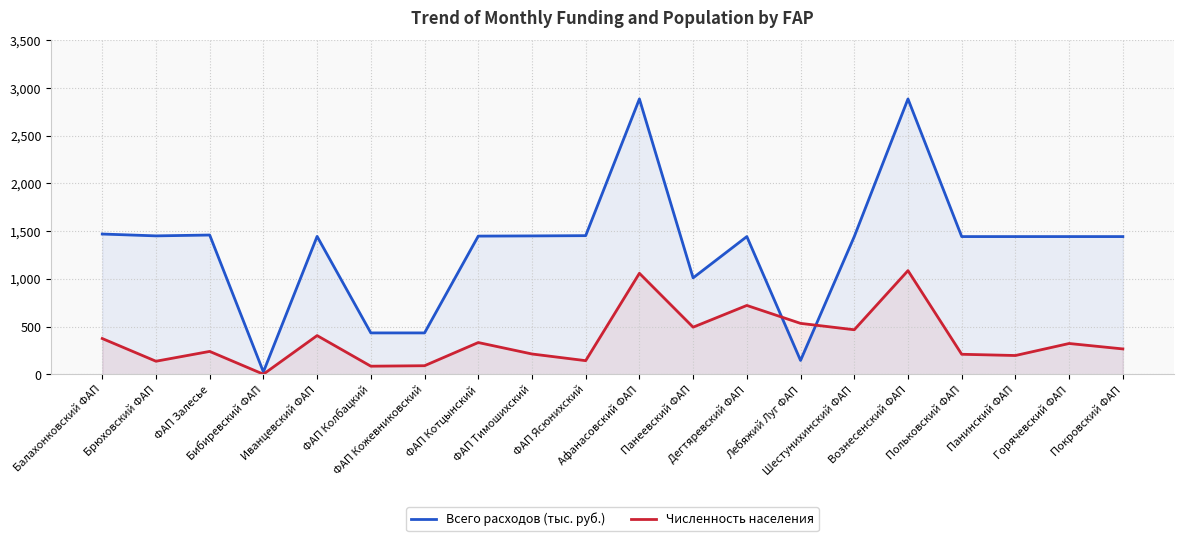

What is the average value of the Всего расходов (тыс. руб.) series?

1332.4